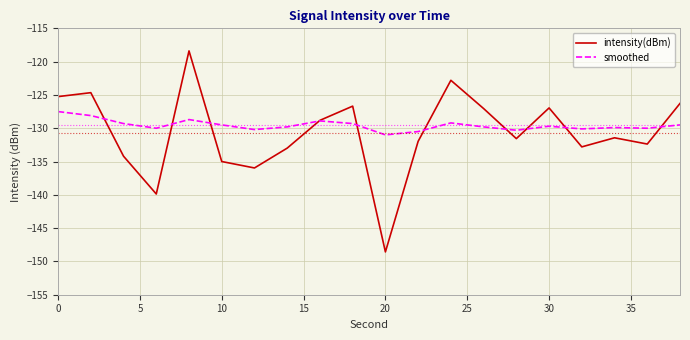

Rank the series by their maximum value, from highest to lowest.

intensity(dBm), smoothed